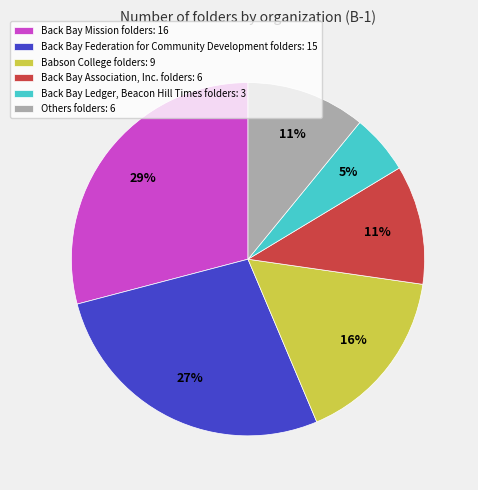

To the nearest percent, what portion does Back Bay Ledger, Beacon Hill Times folders: 3 represent?

5%